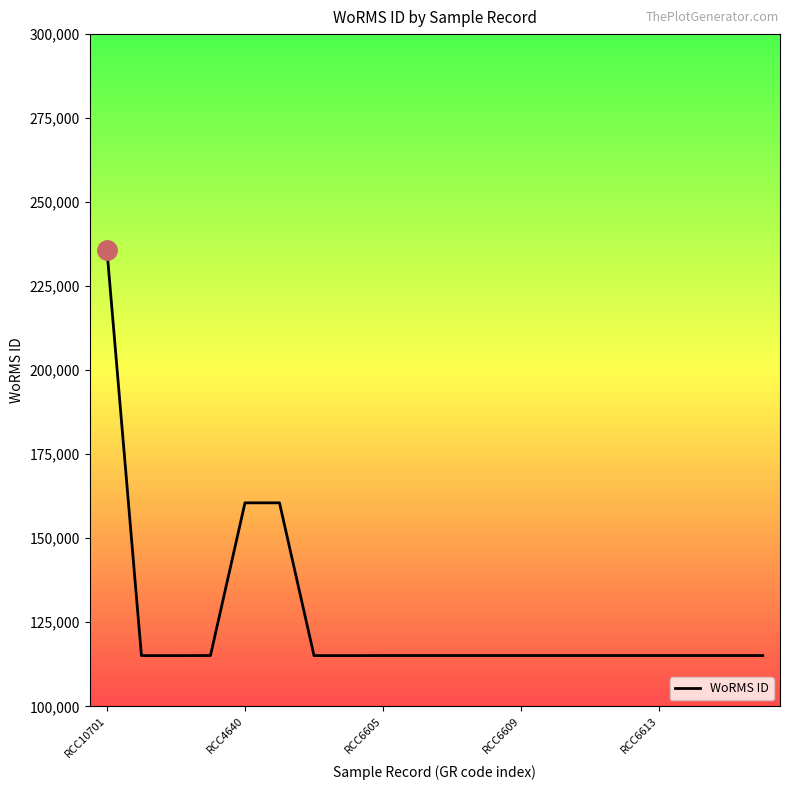

What is the maximum value shown in the chart?

235855